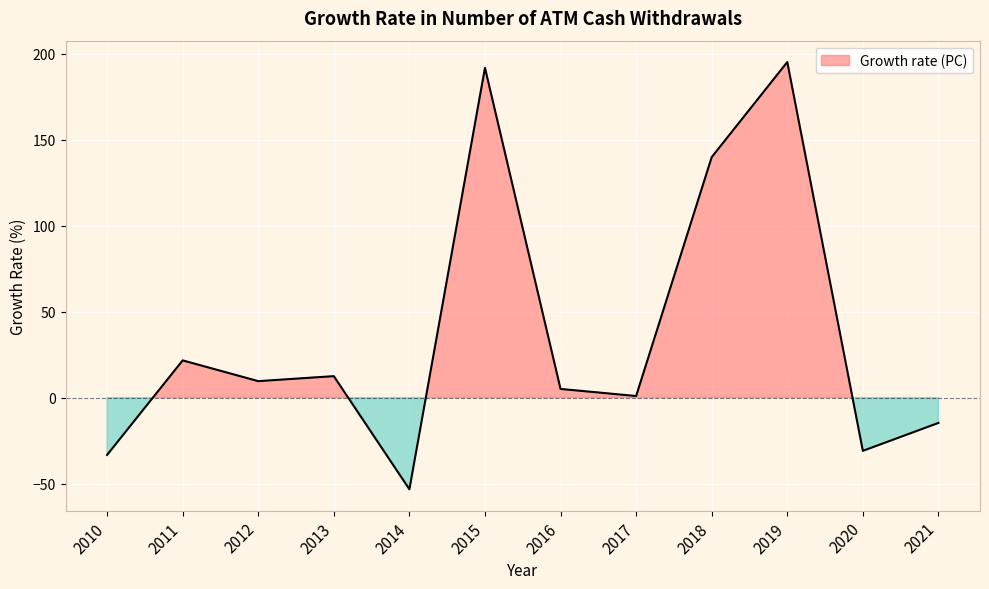

How many data points does each series have?

12